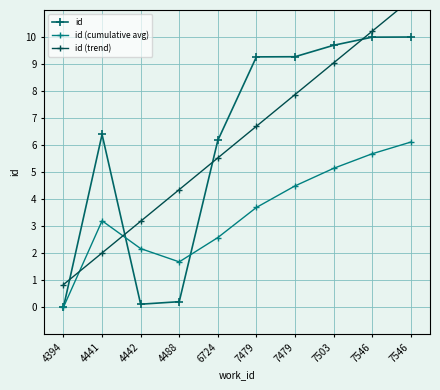

The value of id at 7546 is 10.0. True or false?

True